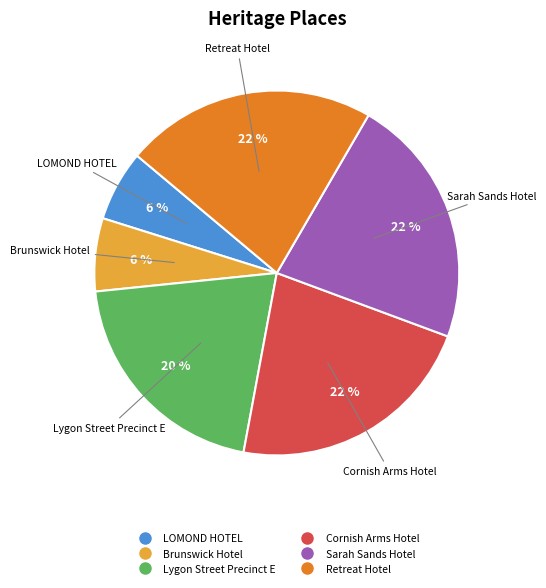

Approximately how many times larger is the value at Brunswick Hotel compared to Cornish Arms Hotel?

0.3